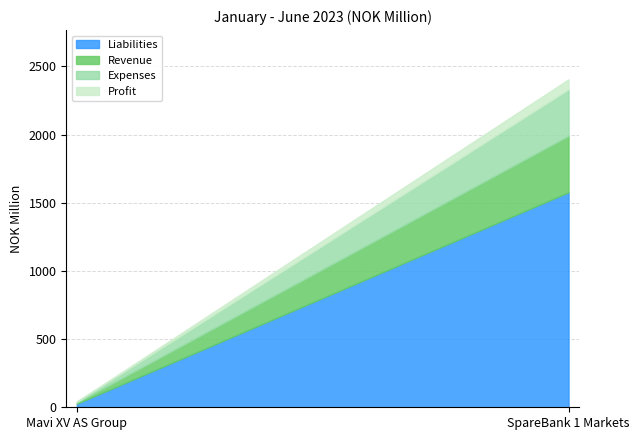

The value of Revenue at Mavi XV AS Group is 11. True or false?

False